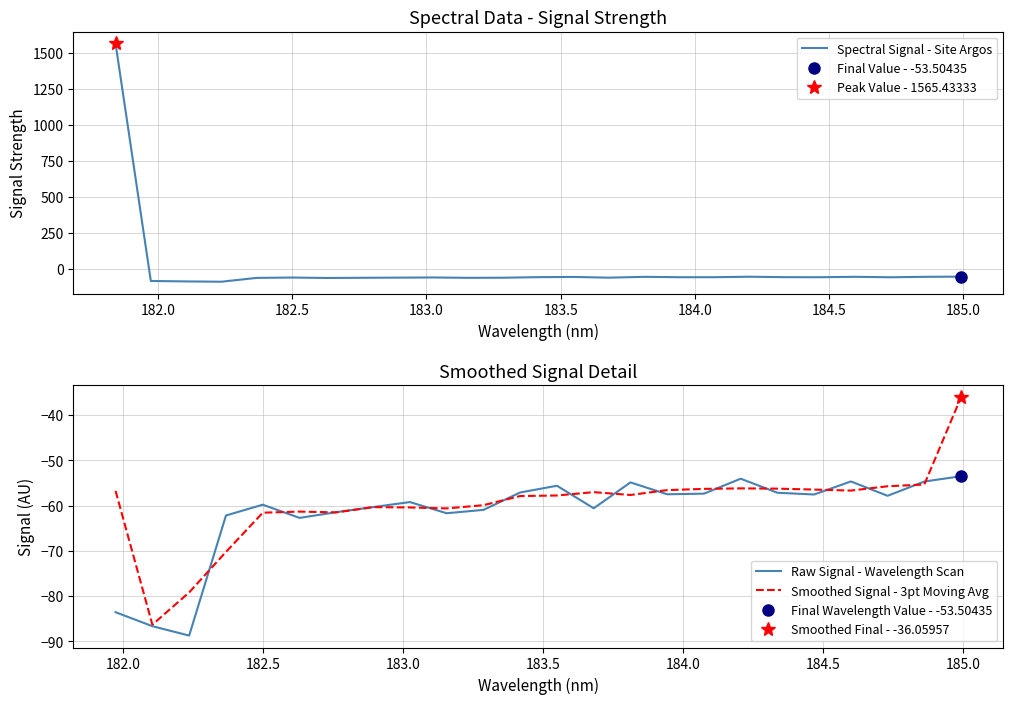

What is the approximate value at 183.0238743082?

-59.2